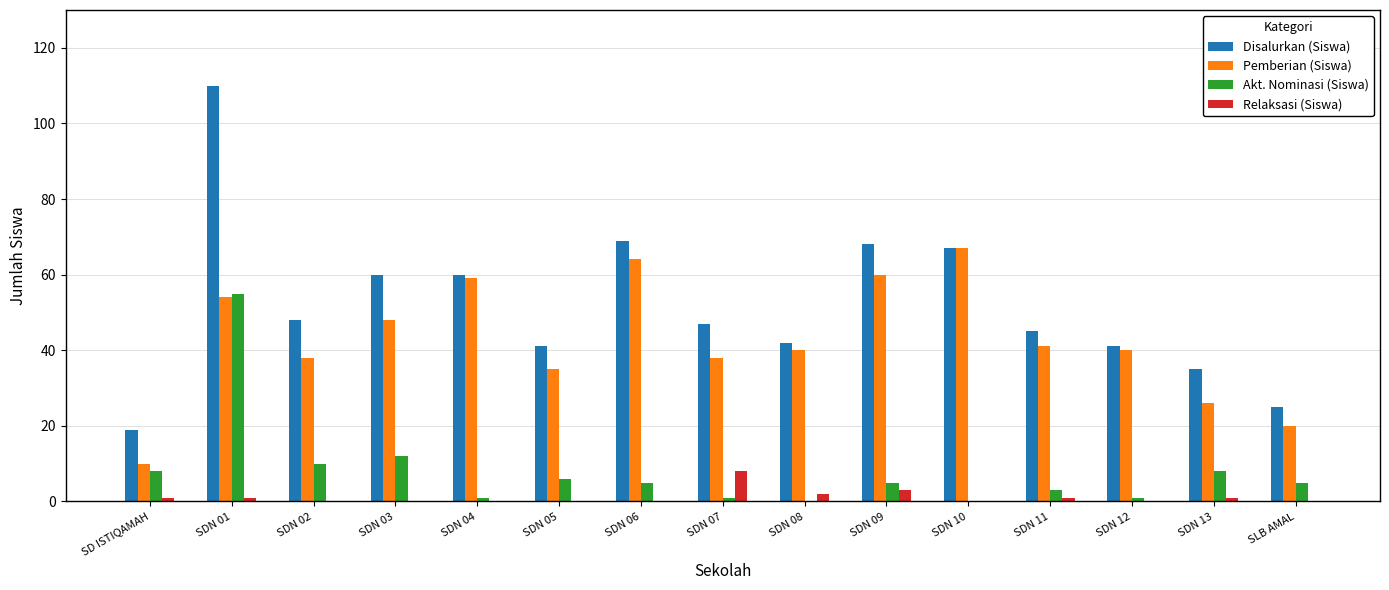

What is the sum of all Disalurkan (Siswa) values?

777